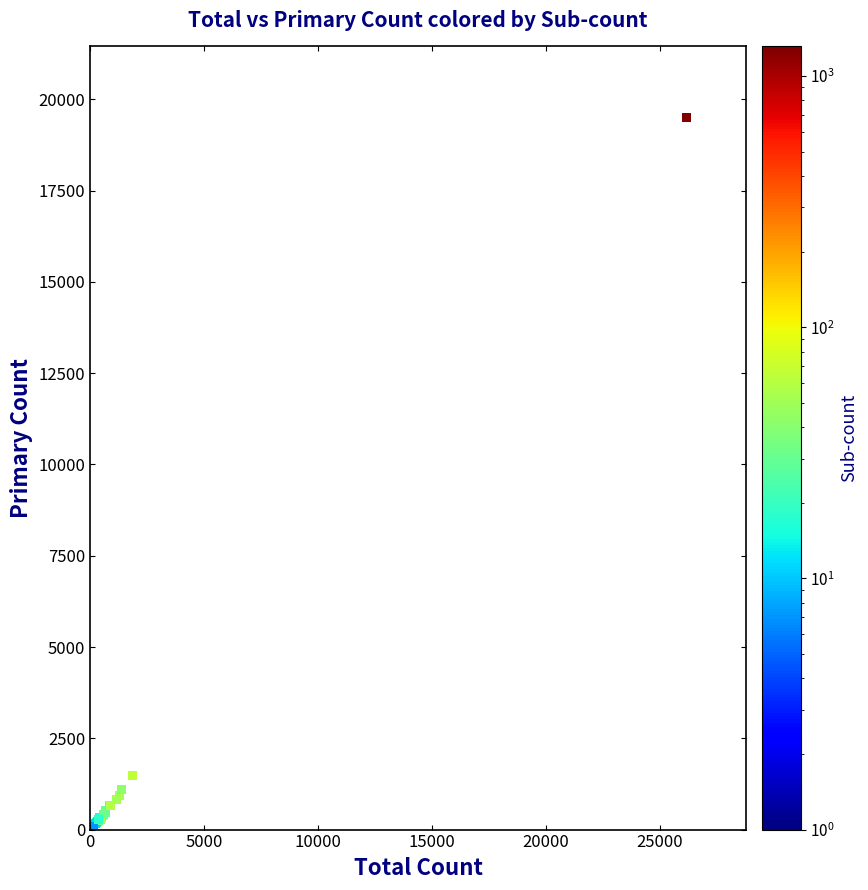

What Y value in the scatter plot is closest to 9776?

1475